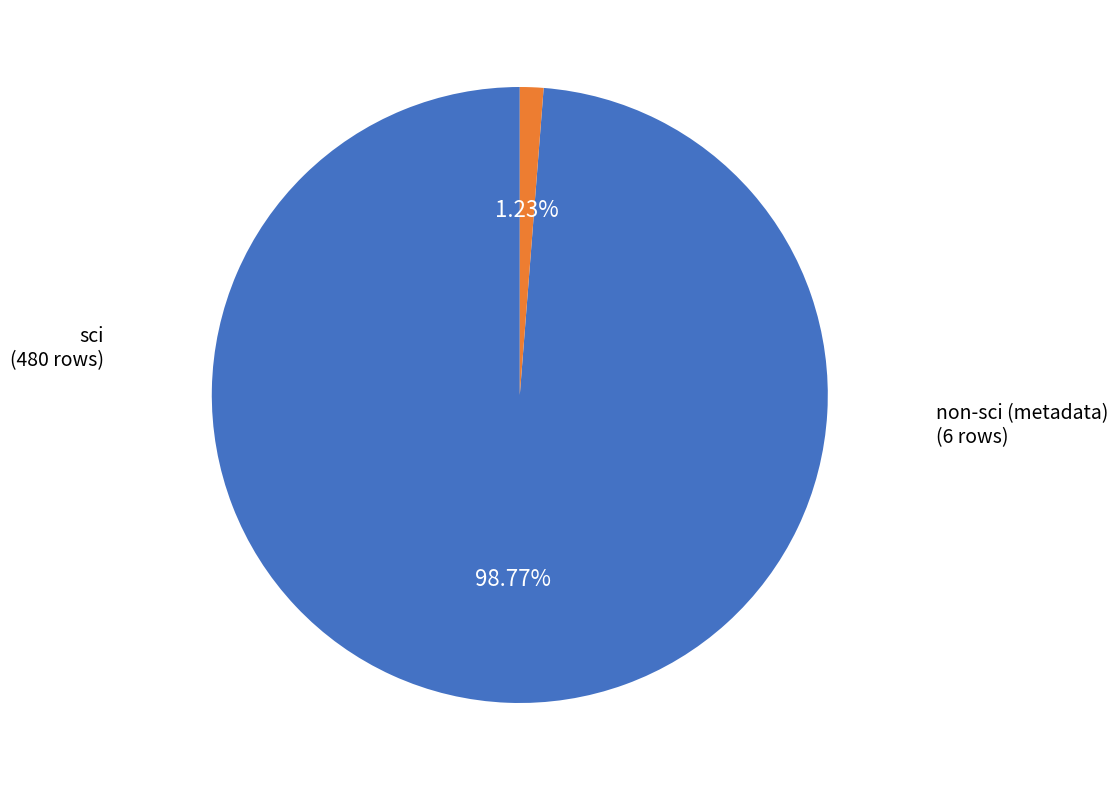

Is there any slice that represents more than half of the pie?

Yes